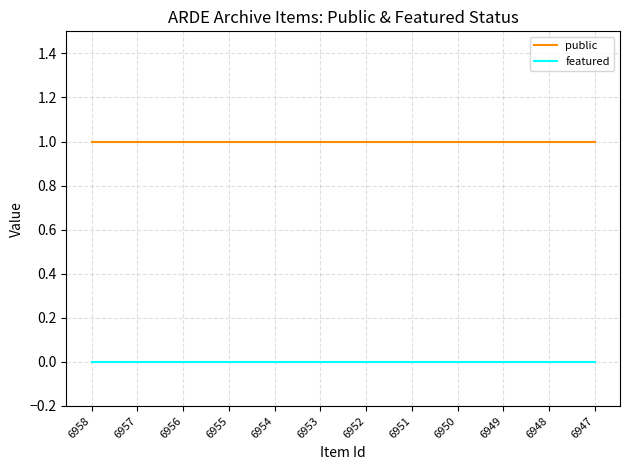

Is this an area chart (filled region under the line)?

No